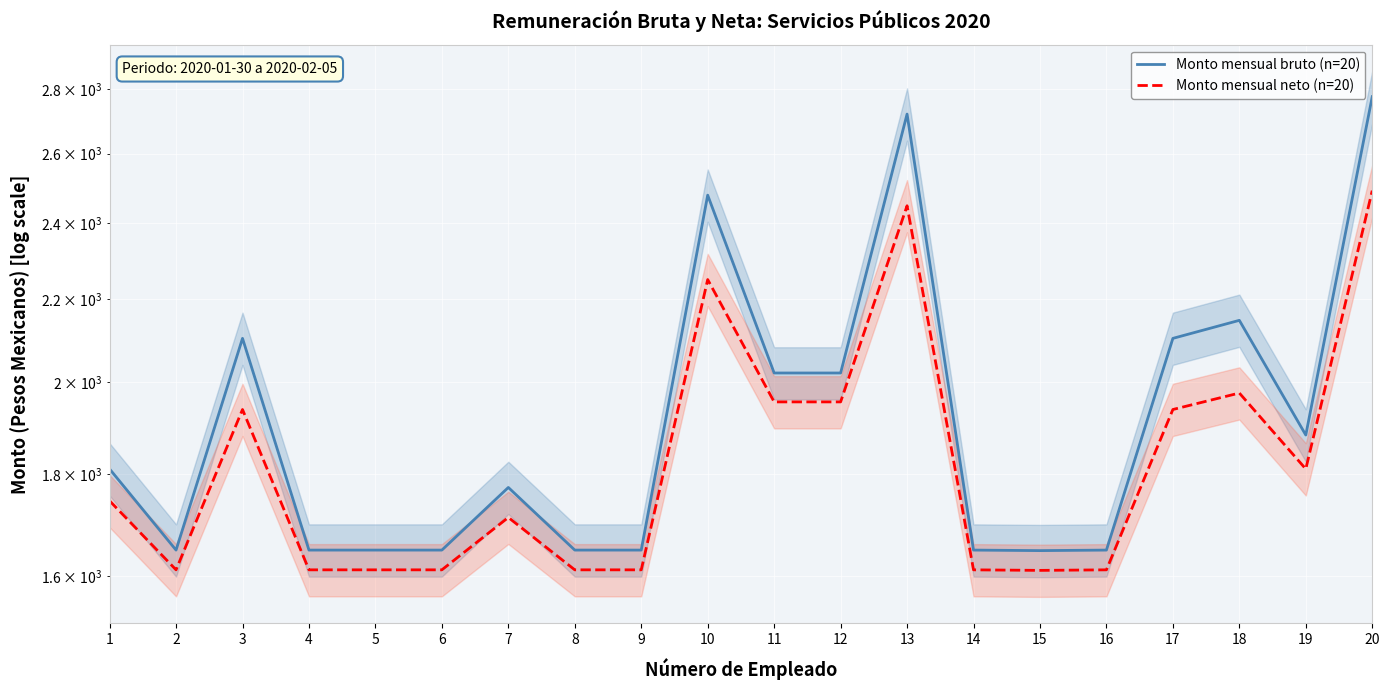

Where is the first local maximum for Monto mensual neto (n=20)?

3